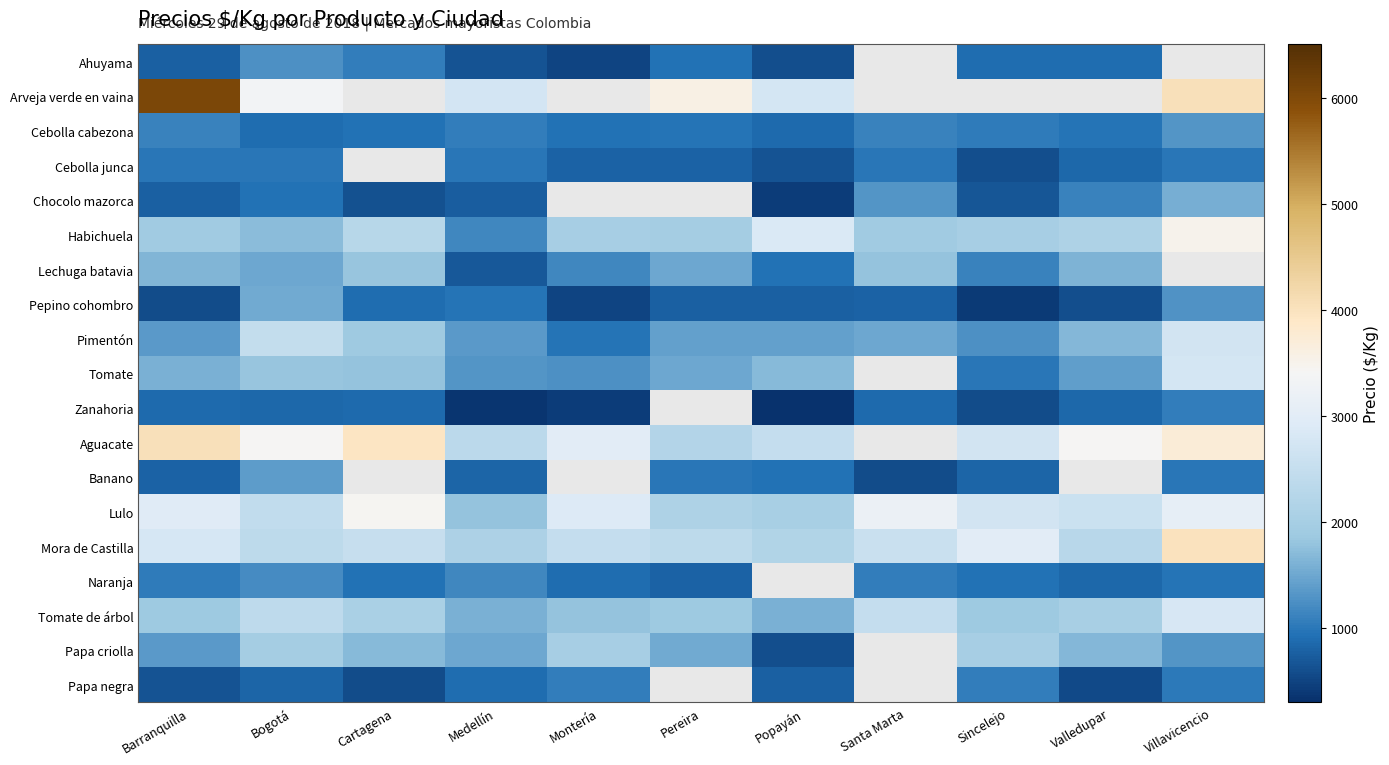

True or false: Naranja has a value of 1200.0 at Bogotá.

True